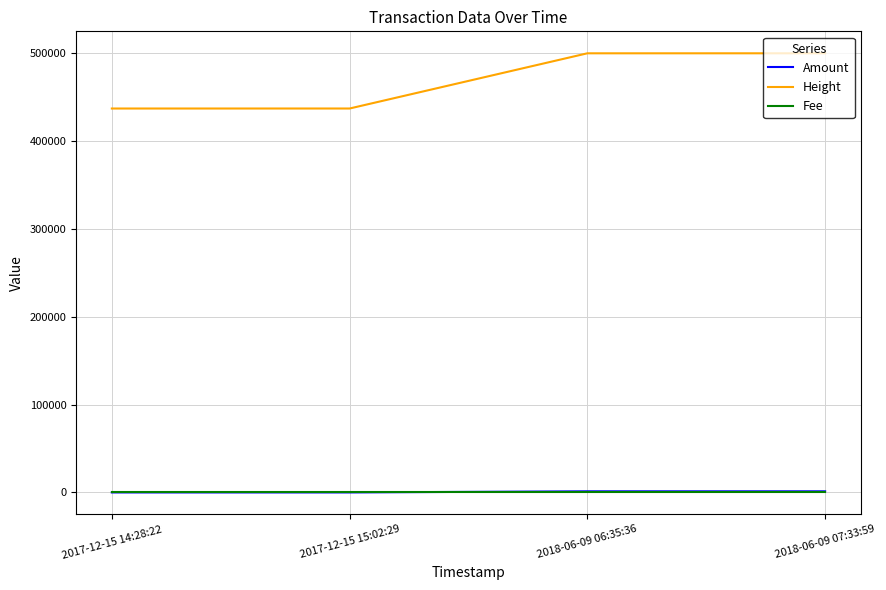

What are all the series names shown in the legend?

Amount, Height, Fee